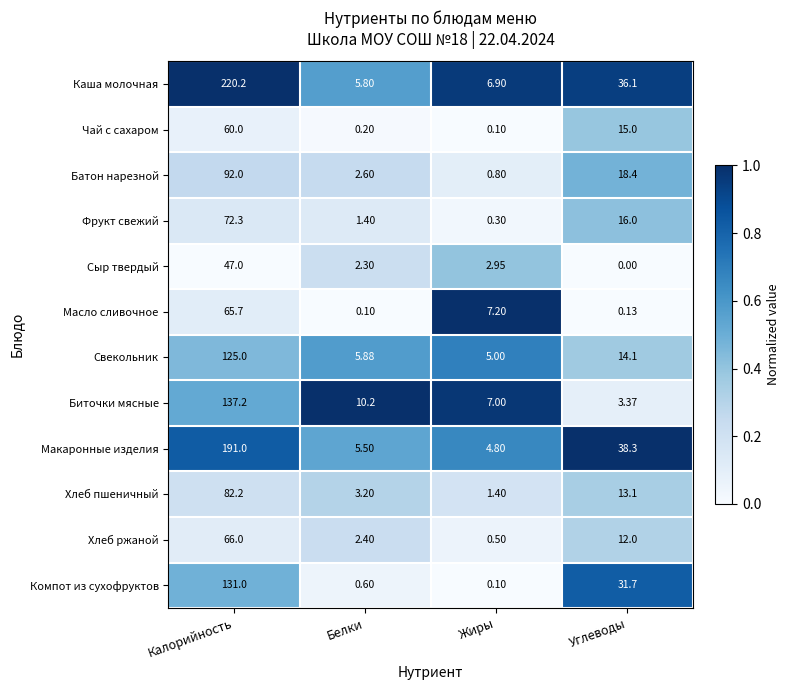

Which series has the largest total across all categories?

Каша молочная